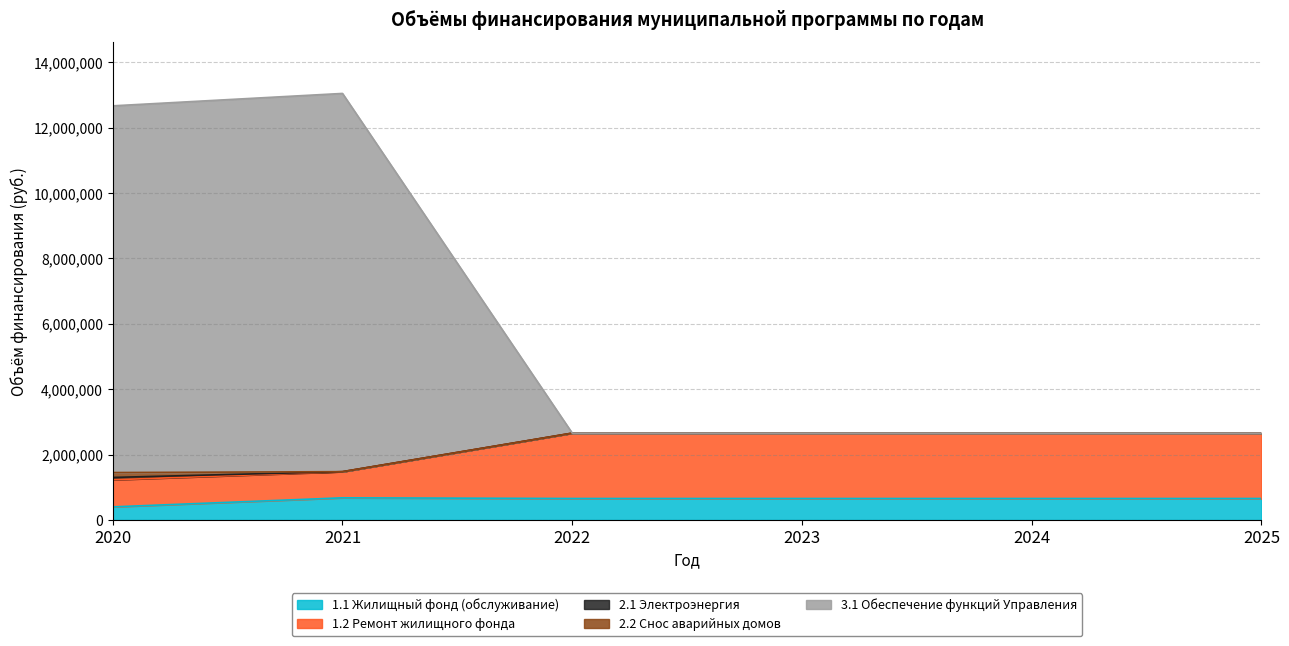

Rank the categories by 1.1 Жилищный фонд (обслуживание) value from lowest to highest.

2020, 2022, 2023, 2024, 2025, 2021